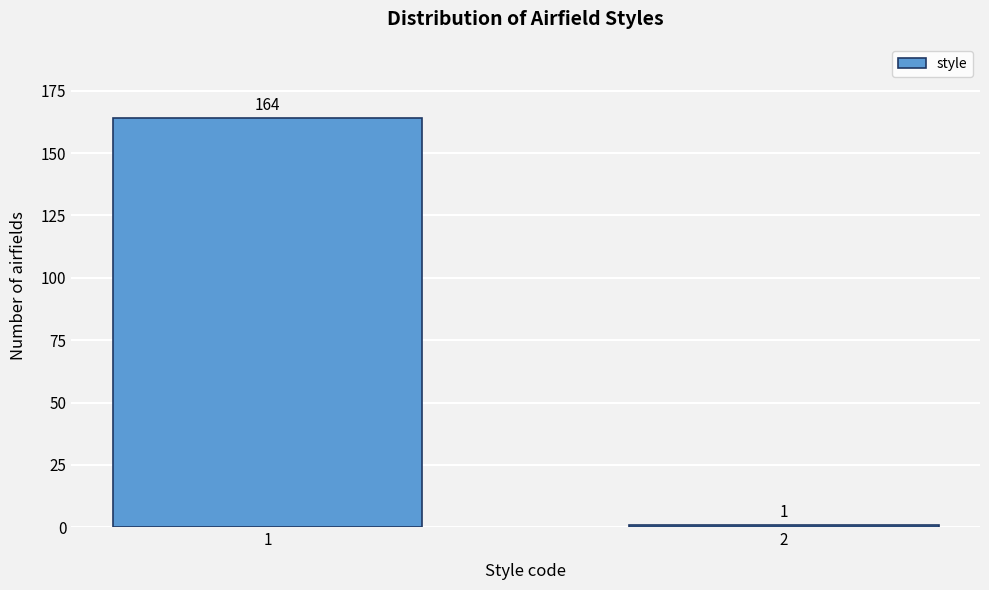

Reading left to right, extract all data points from this chart.

1=164	2=1